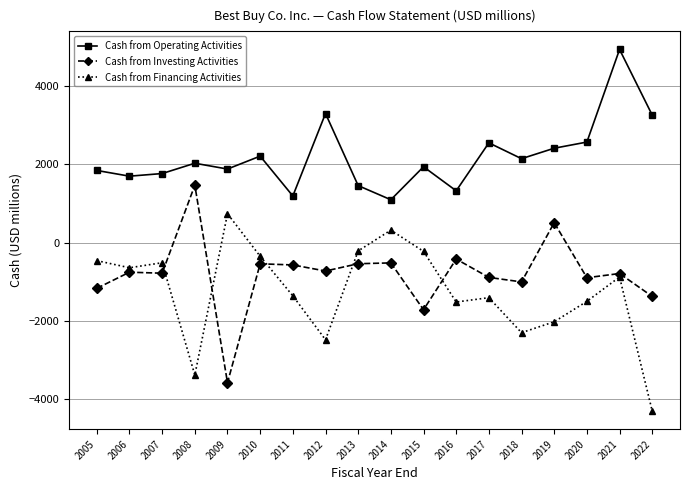

How many lines are shown in the chart?

3